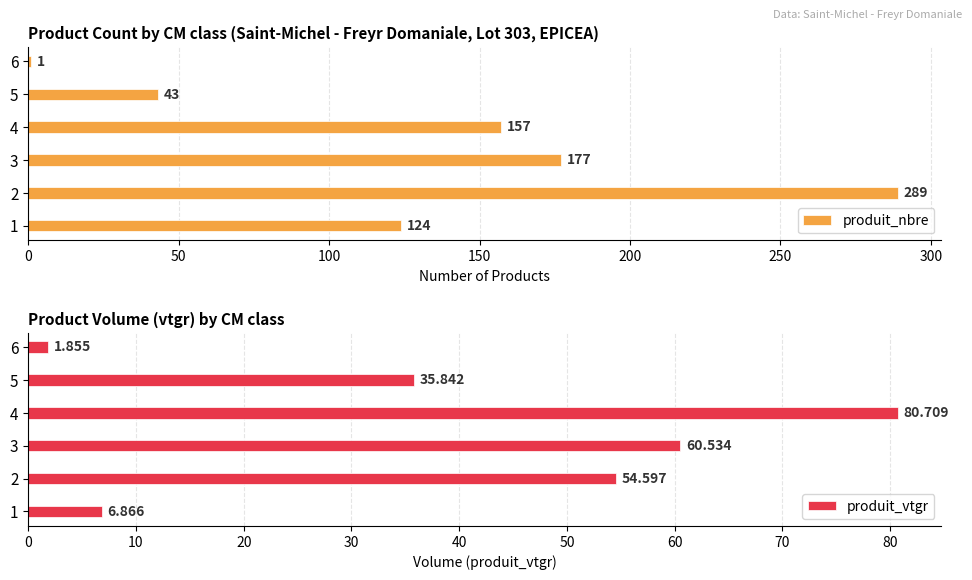

What is the value of the produit_vtgr bar at the 3rd from the left?

60.5